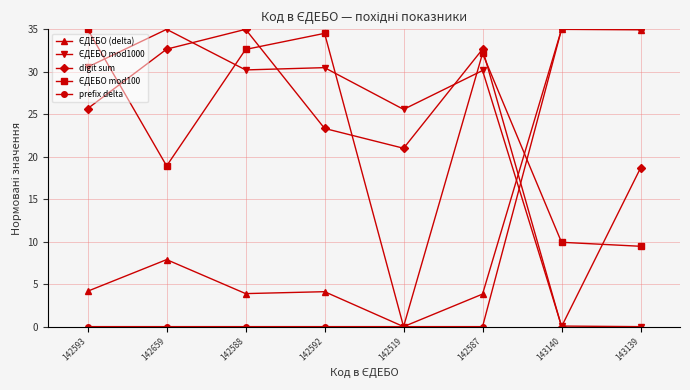

Is it true that digit sum equals 25.7 at 142593?

True